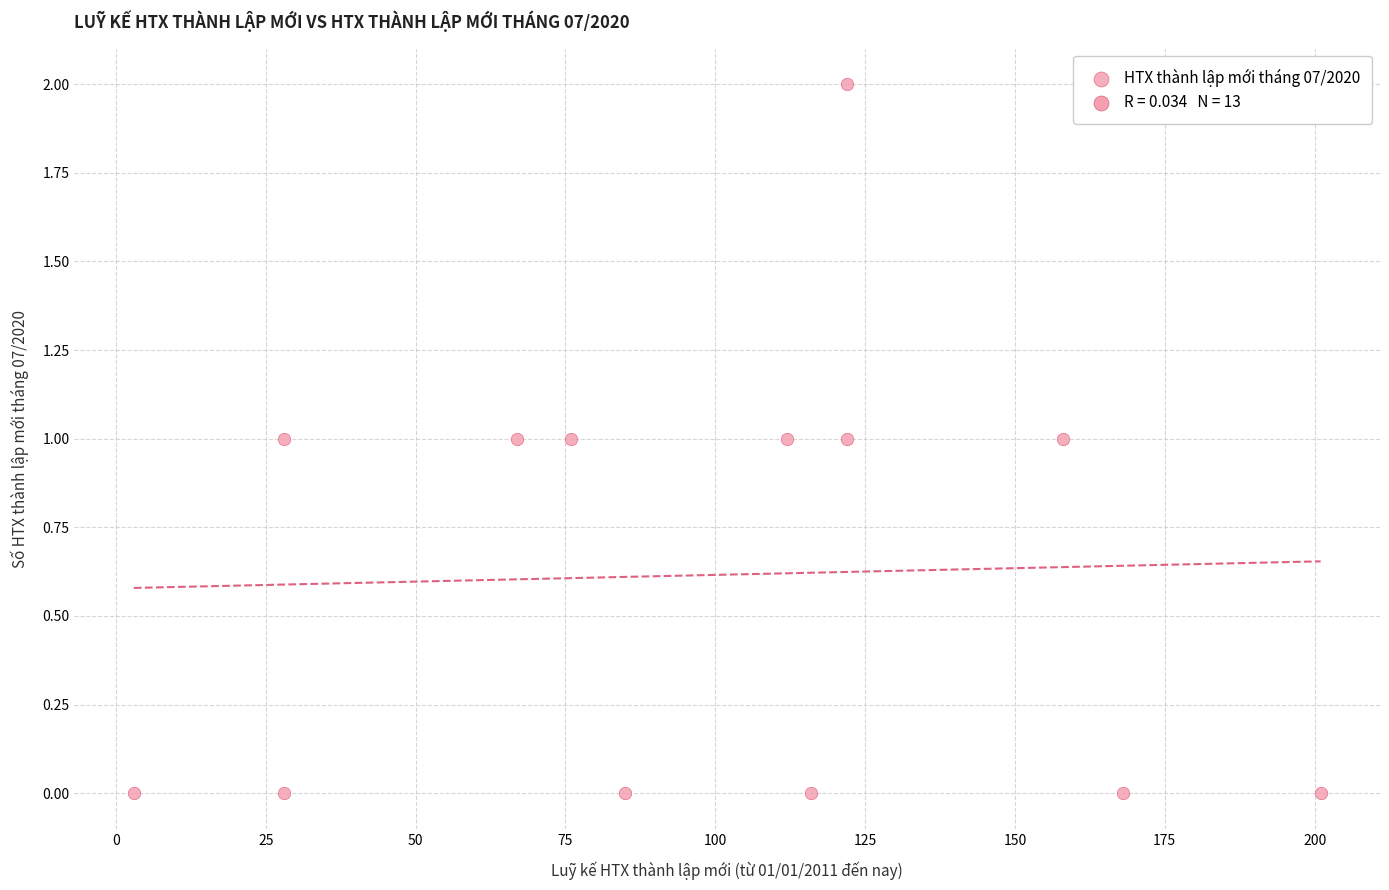

List the coordinates of all points as (X, Y) pairs, reading left to right.

(3, 0)  (28, 1)  (28, 0)  (67, 1)  (76, 1)  (85, 0)  (112, 1)  (116, 0)  (122, 1)  (122, 2)  (158, 1)  (168, 0)  (201, 0)